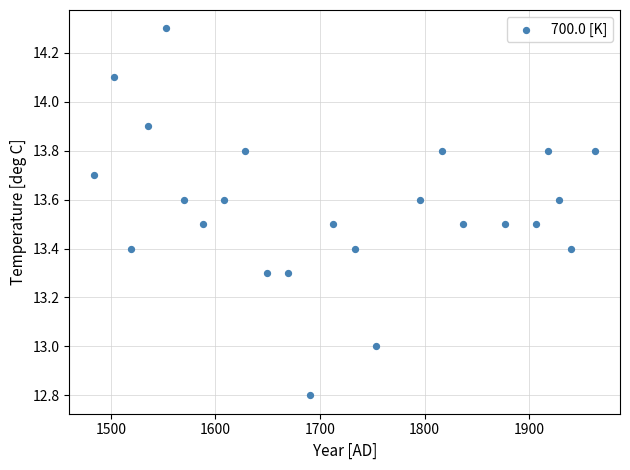

What is the range of X values (max minus min)?

478.8